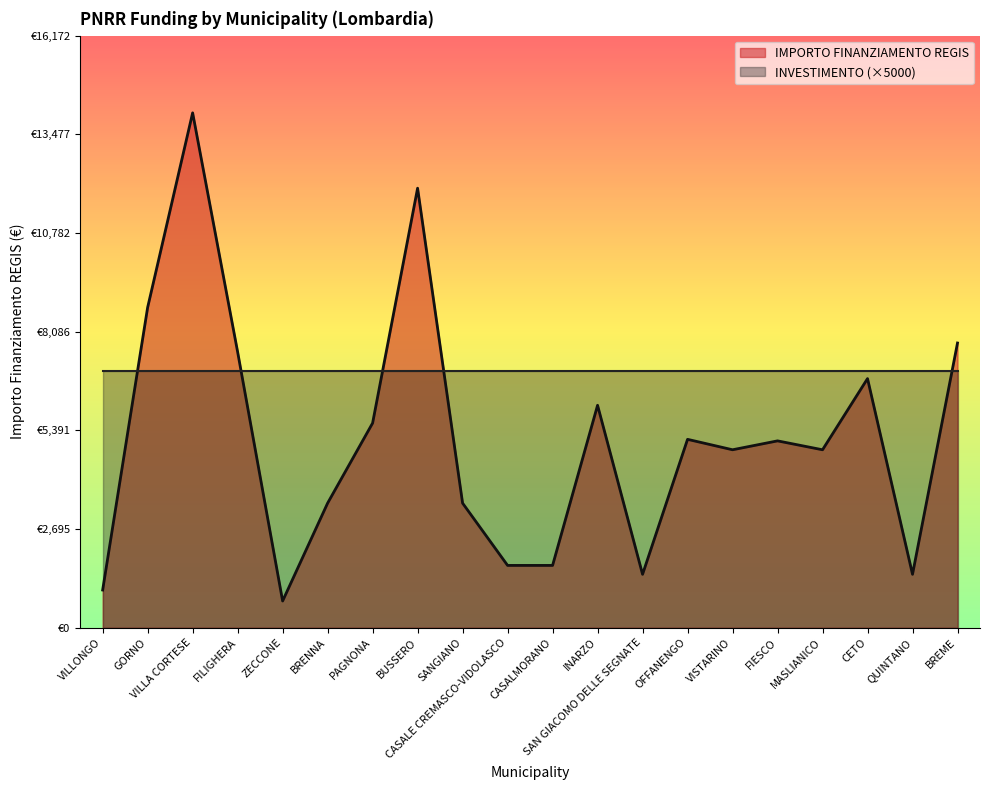

Between VILLA CORTESE and VILLONGO, which is larger?

VILLA CORTESE